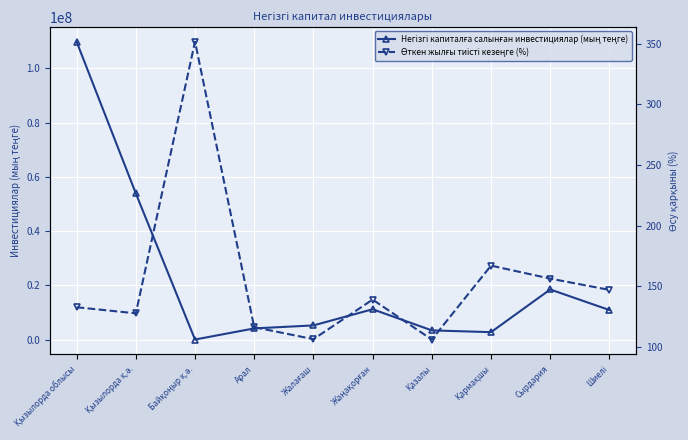

What is the minimum value shown in the chart?

106.2